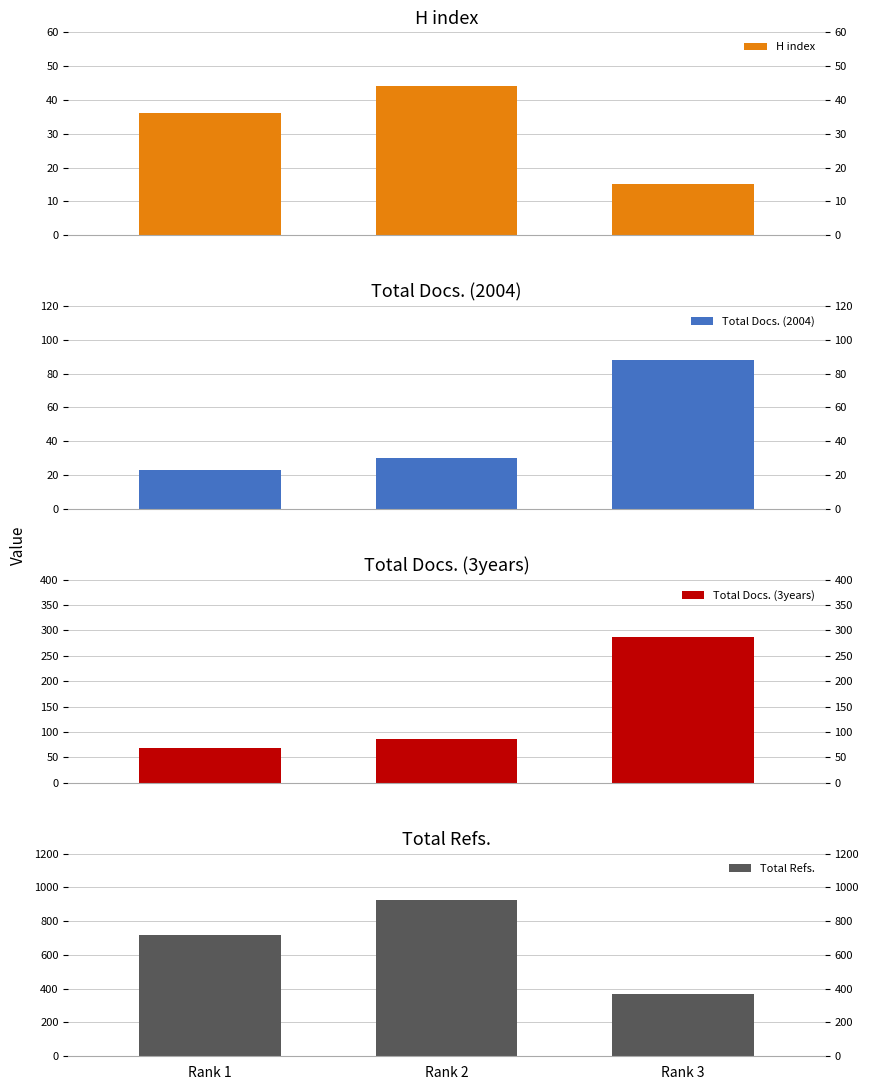

What is the spread (max minus min) of values at Rank 1?

693